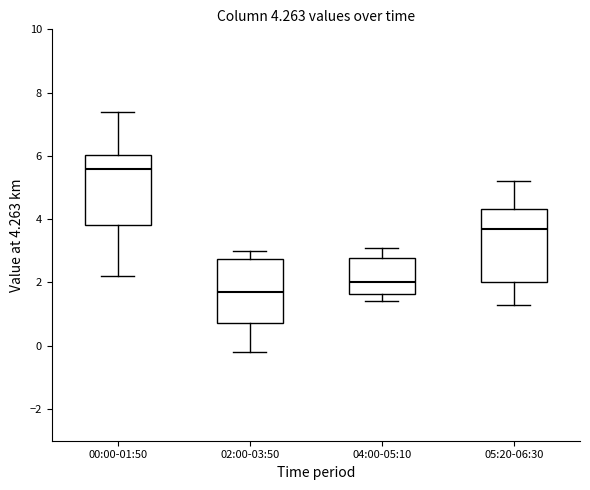

Which box has the lowest median line?

02:00-03:50